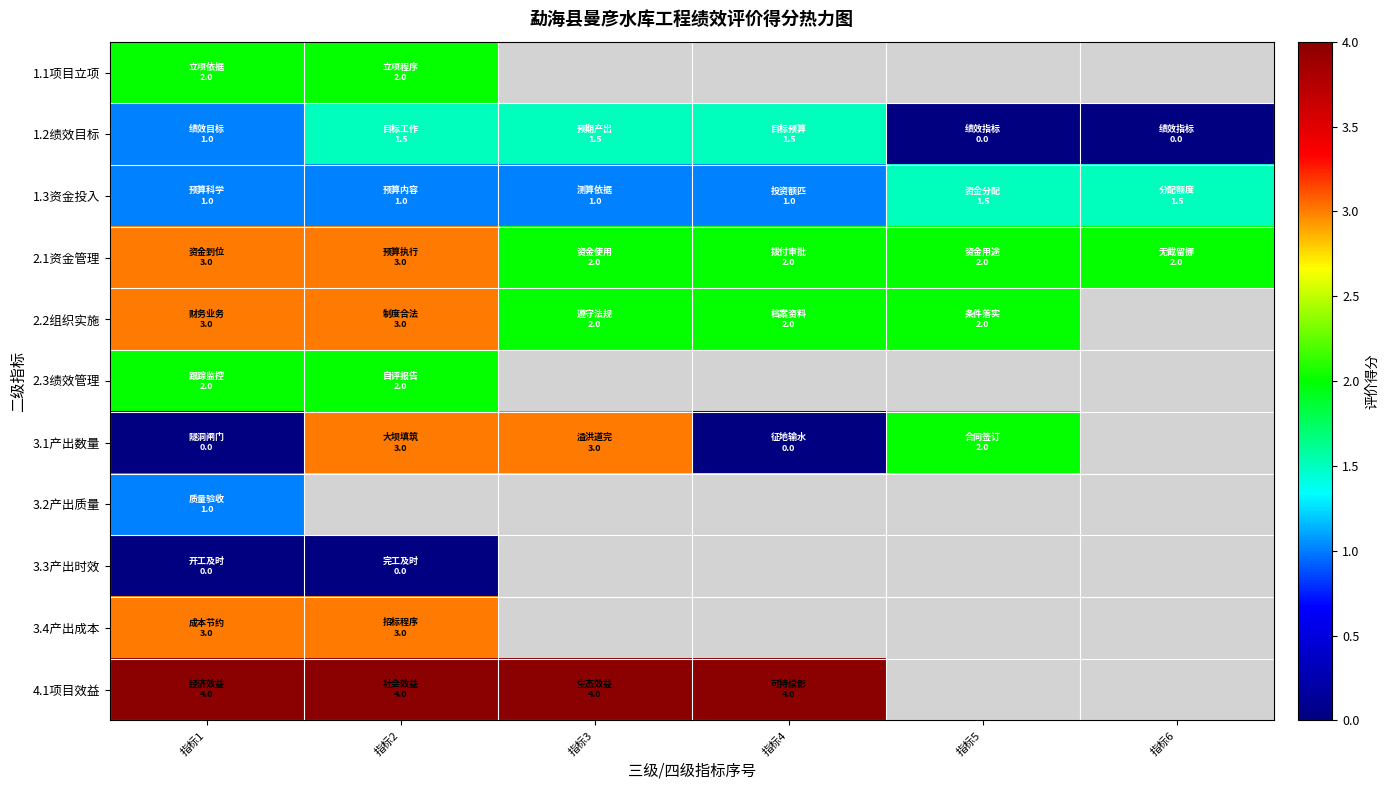

Is it true that 1.1项目立项 equals 2.8 at 指标2?

False